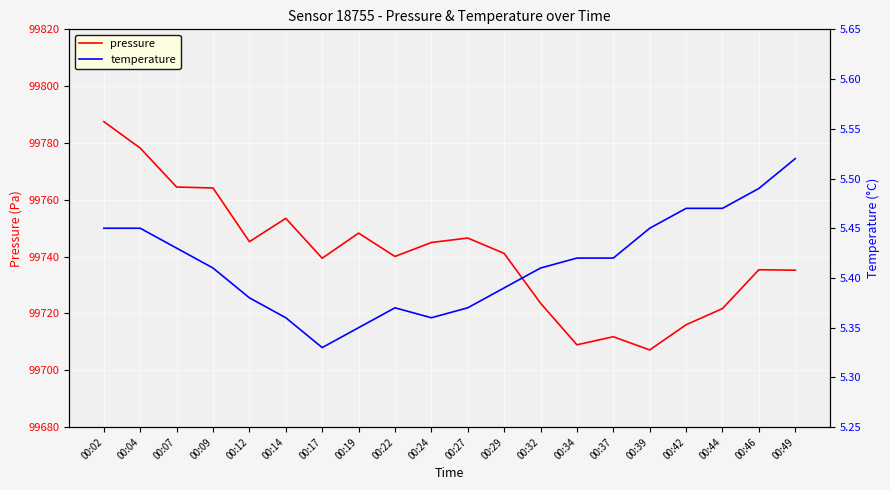

True or false: pressure has a value of 99764.5 at 00:07.

True